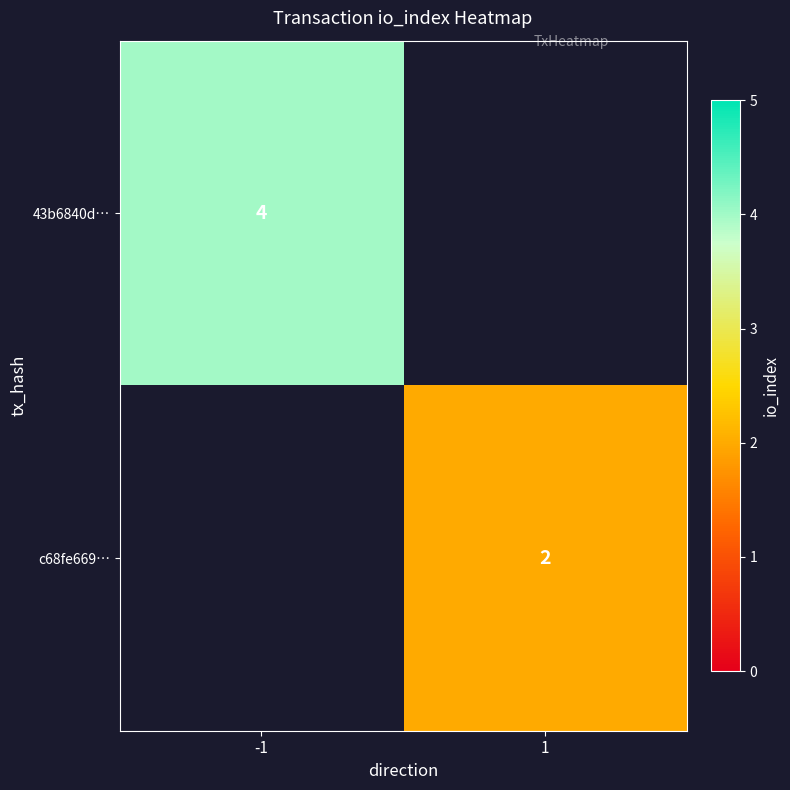

Is it true that c68fe669… equals 2 at 1?

True